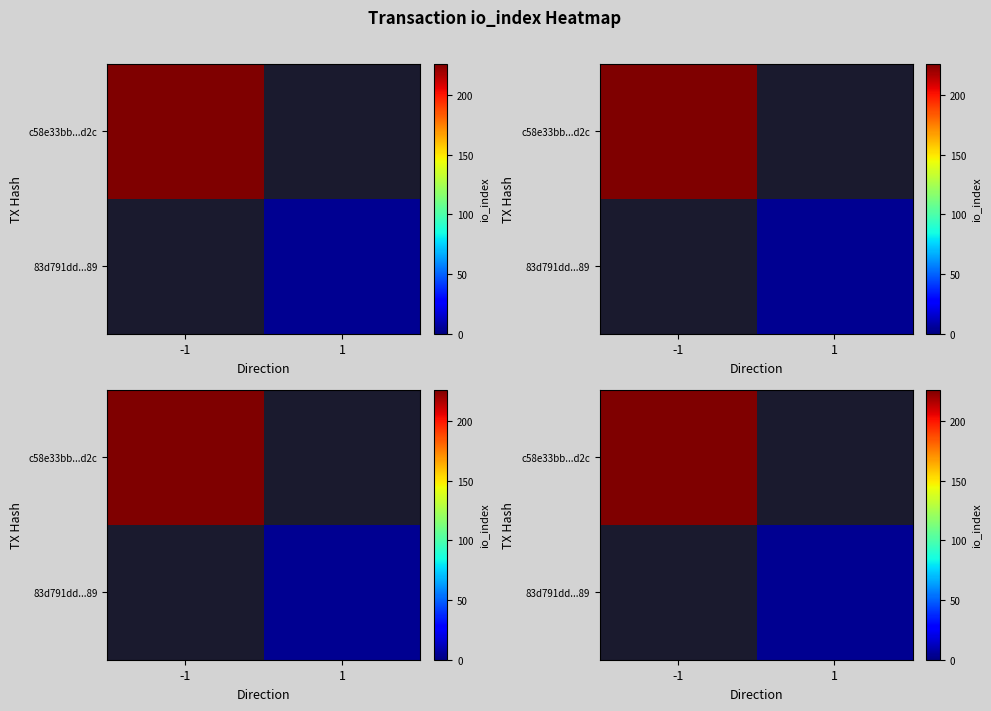

Which label corresponds to the largest value in the chart?

-1